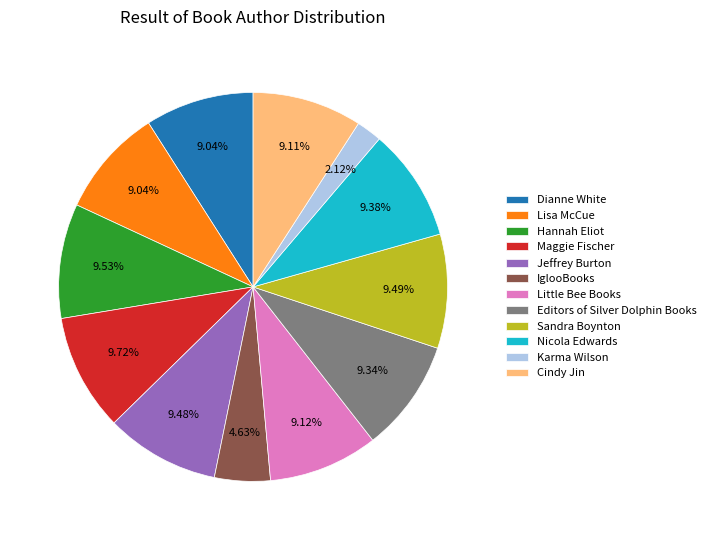

Does Hannah Eliot account for over 50% of the chart?

No